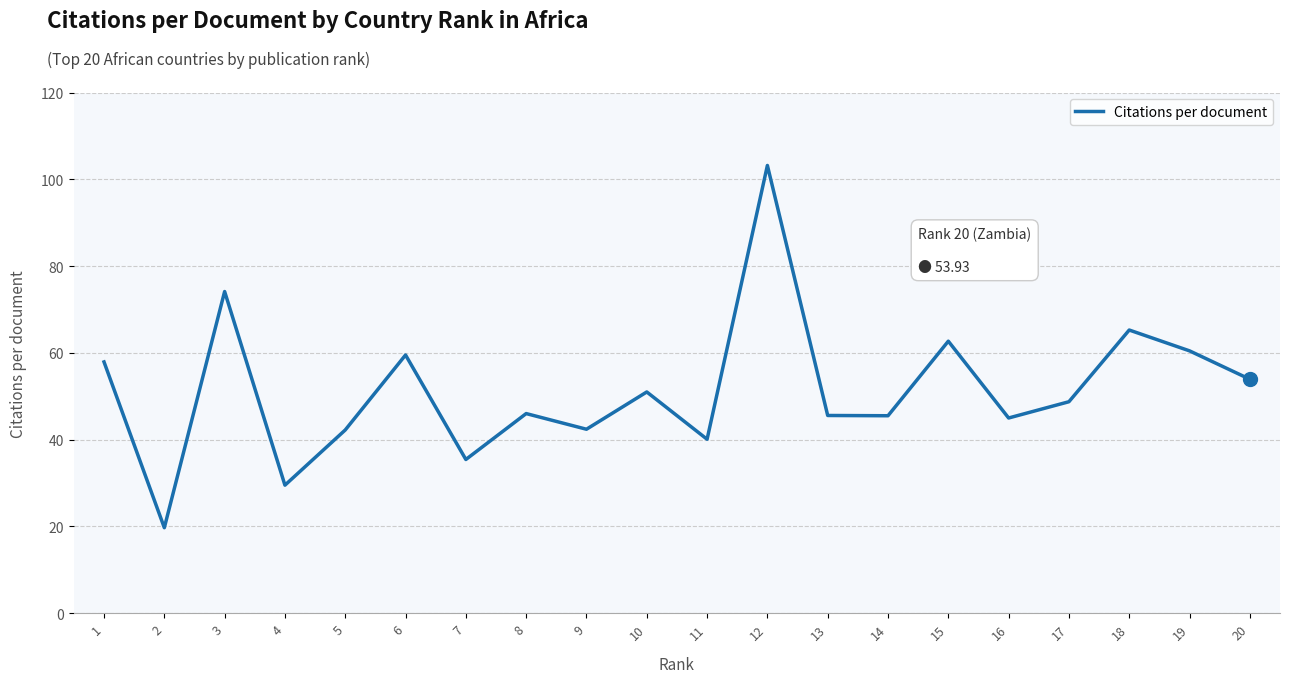

At which category does the chart reach its minimum across all series?

2